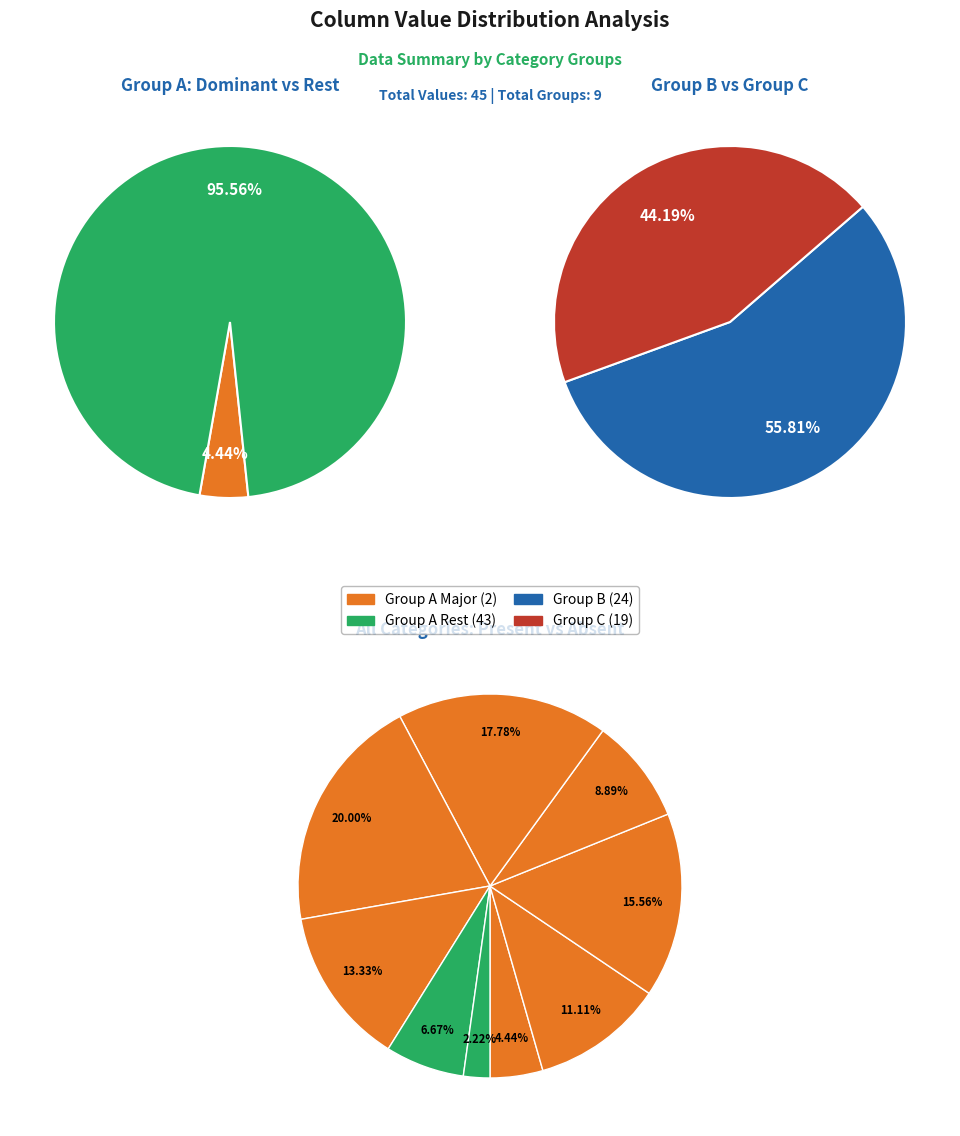

Does 5 account for over 50% of the chart?

No